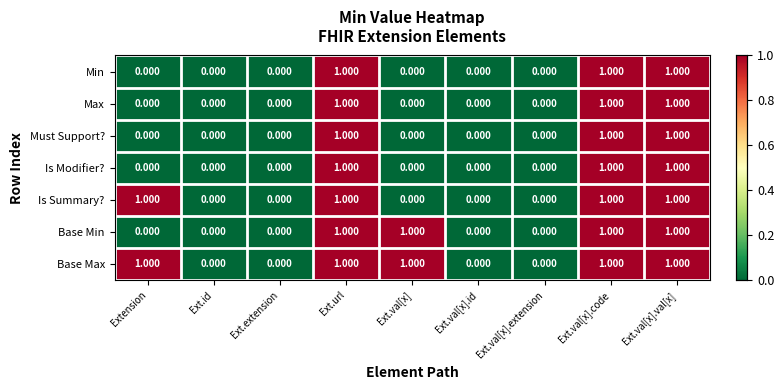

How many data points in Must Support? are above 0?

3